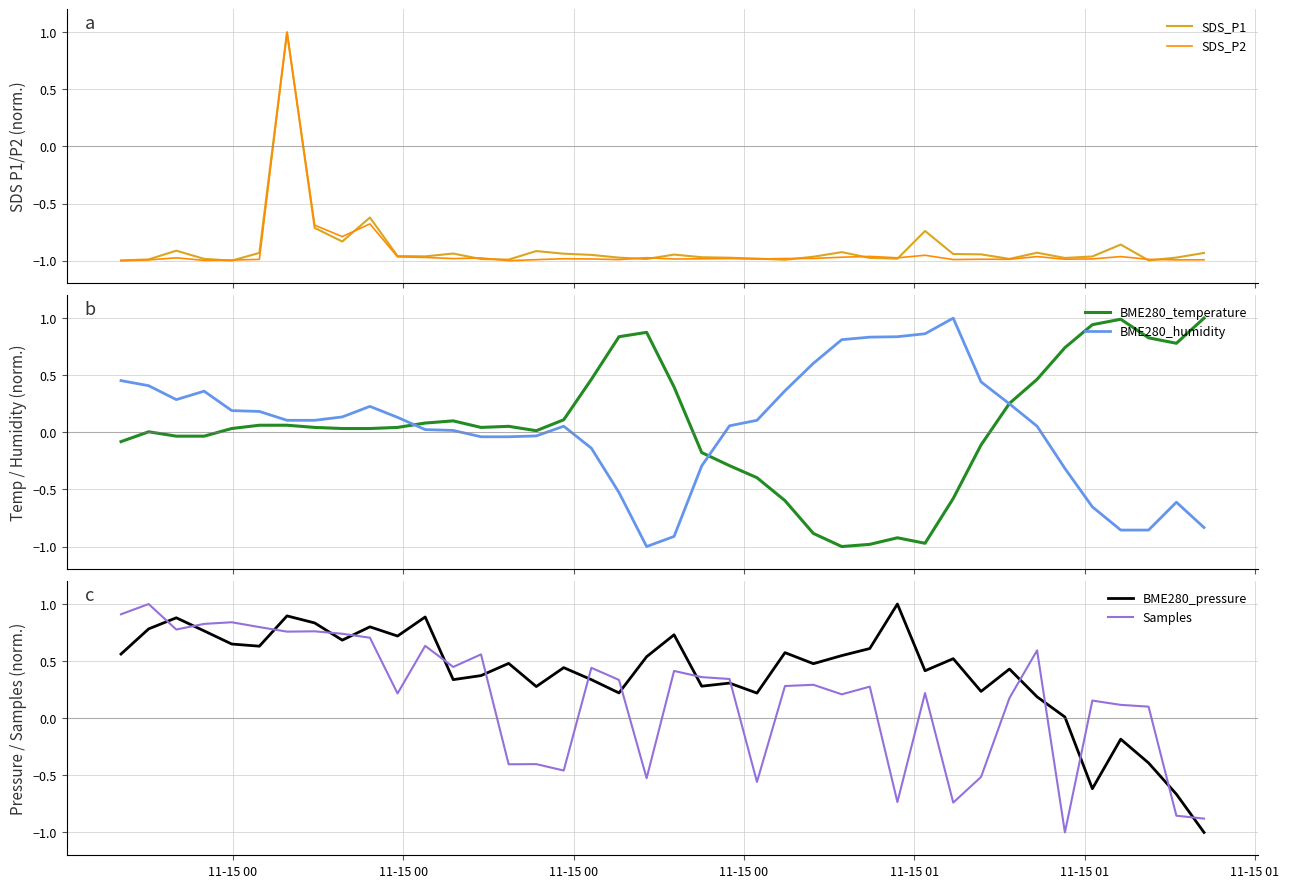

How many intersections are there between Samples and BME280_pressure?

16